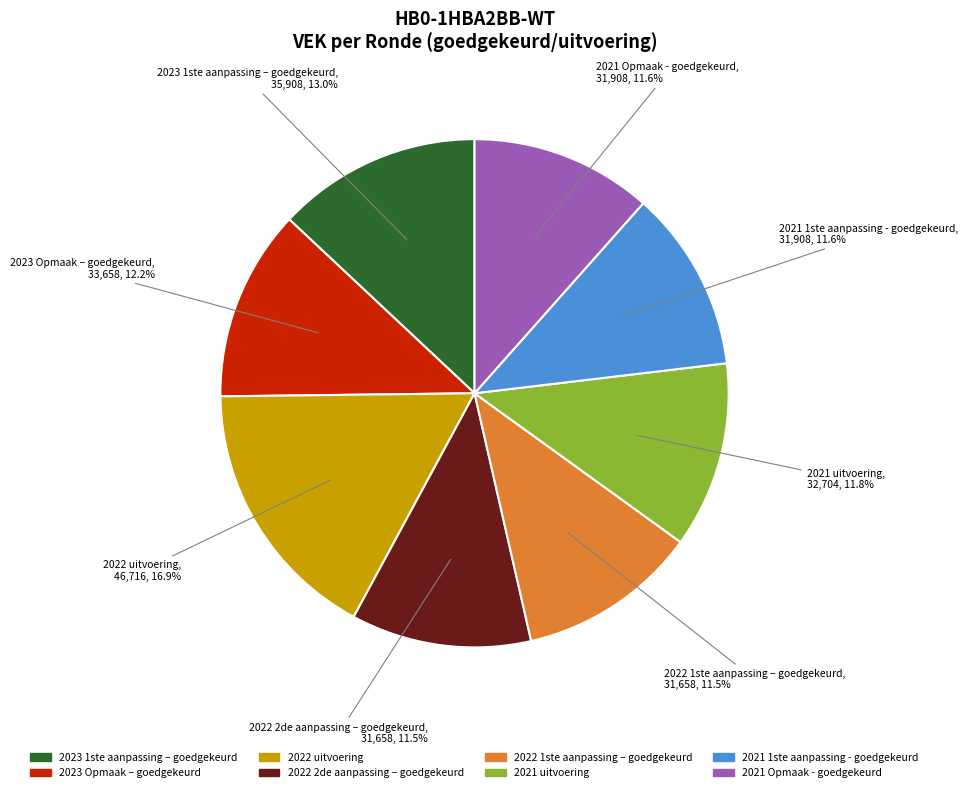

True or false: 2021 1ste aanpassing - goedgekeurd accounts for 21% of the total.

False